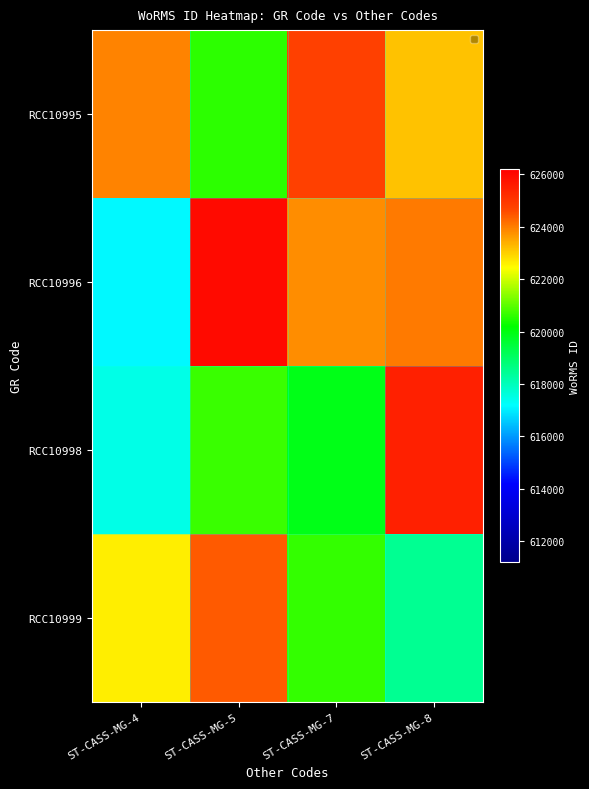

Which series has the largest total across all categories?

RCC10995